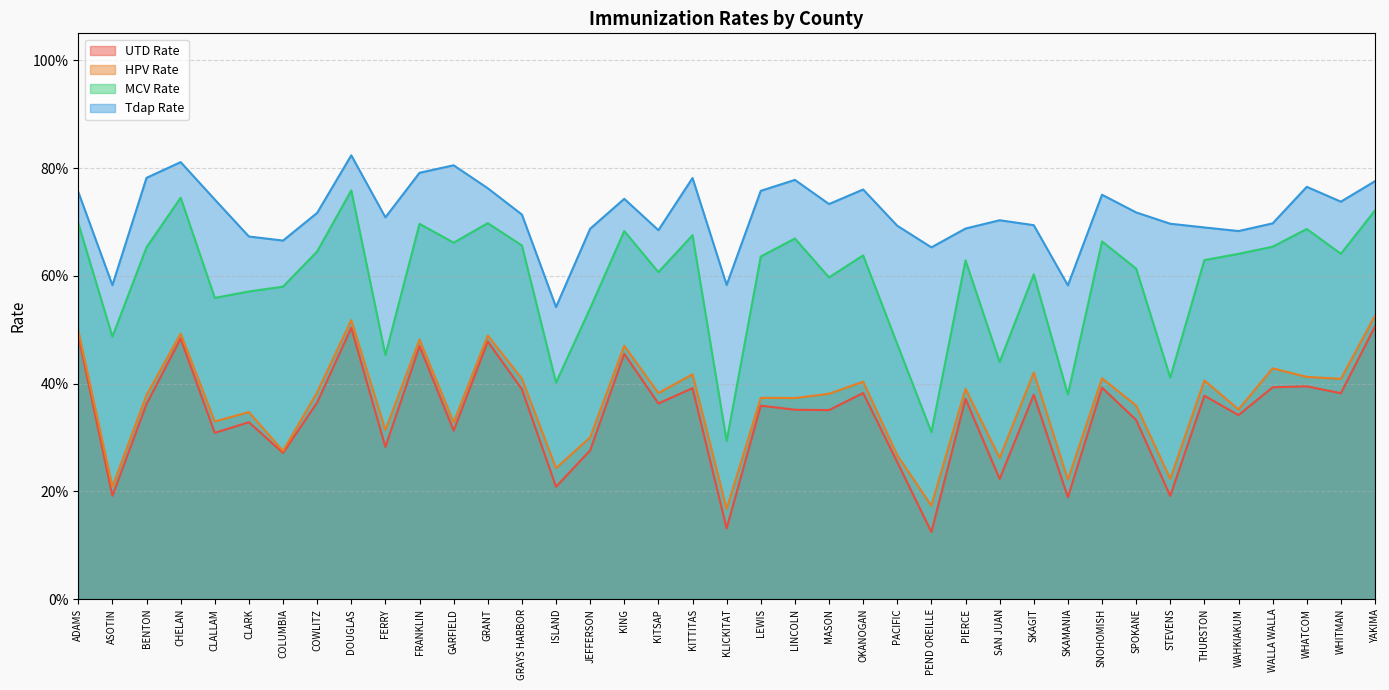

What is the minimum value for MCV Rate?

0.3